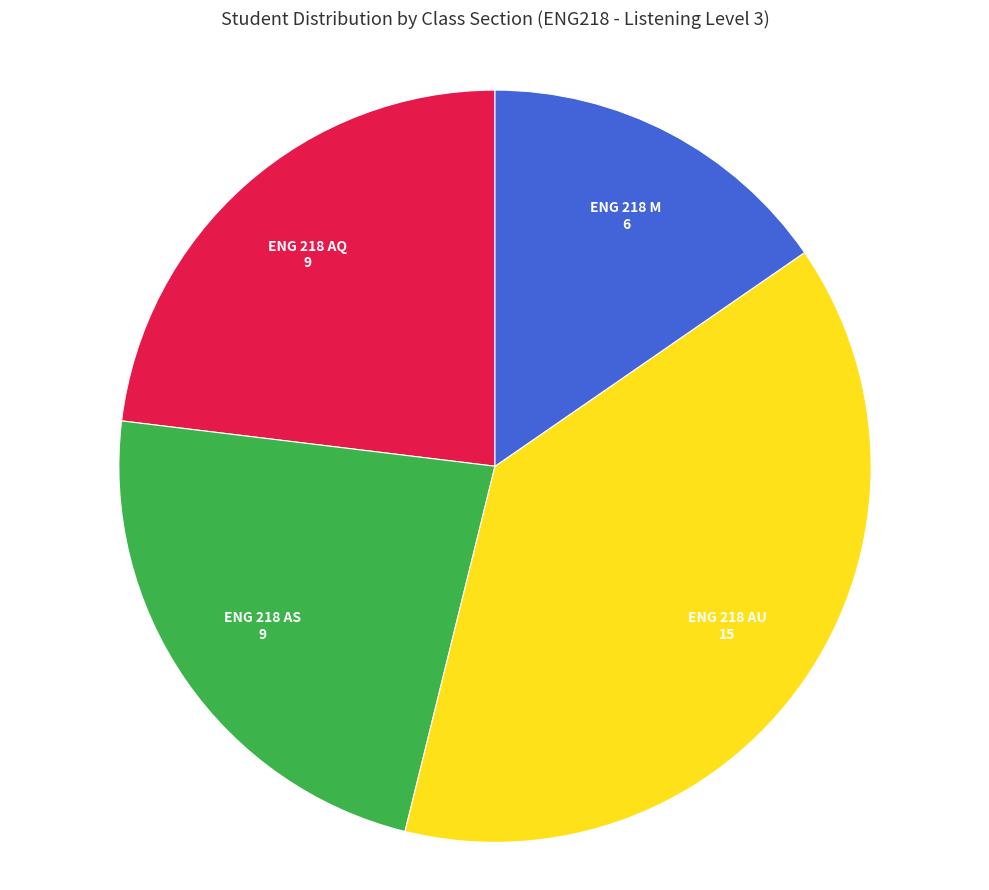

Does any single category account for the majority?

No